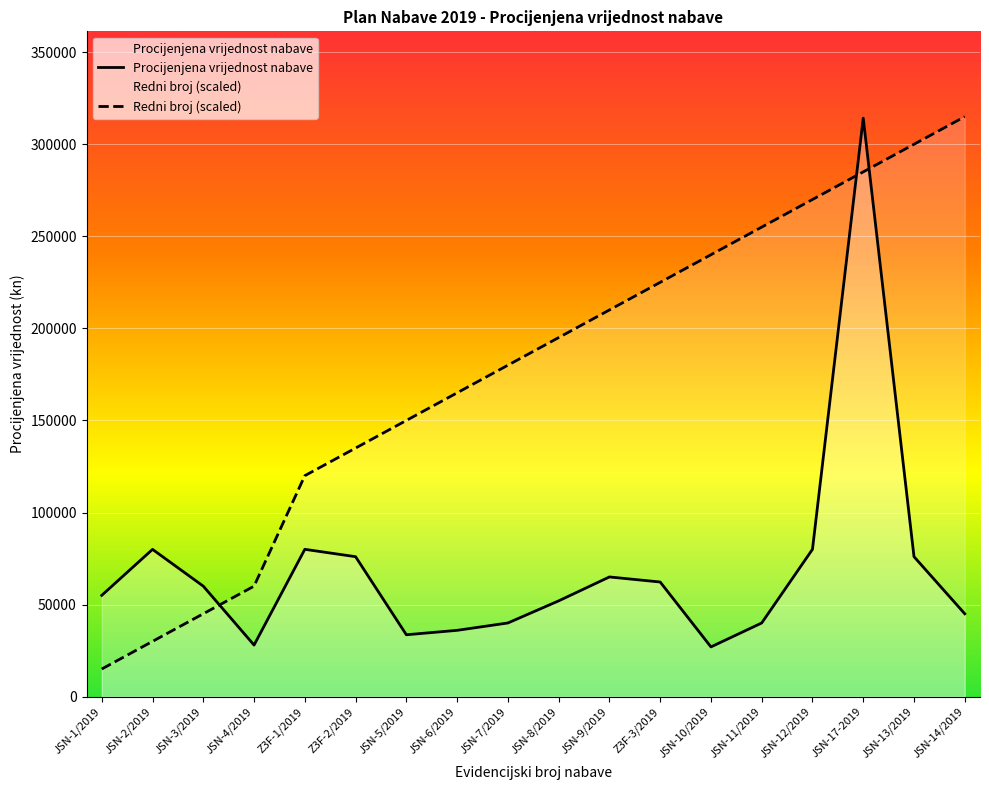

The value of Procijenjena vrijednost nabave at JSN-8/2019 is 74977.5. True or false?

False